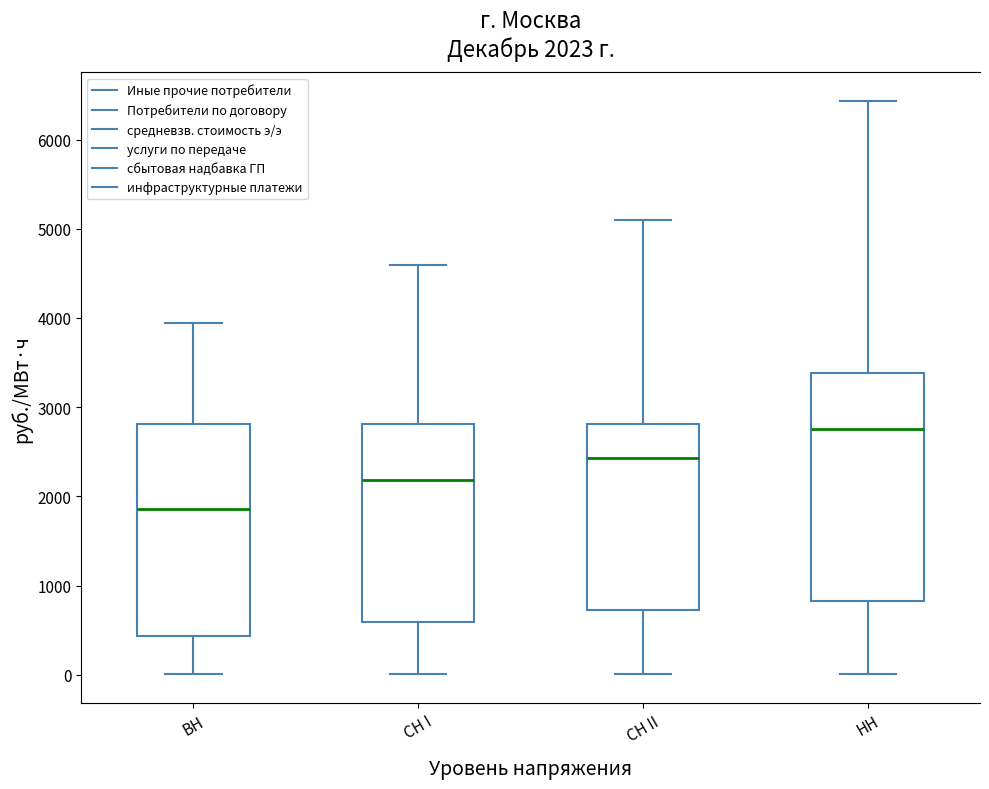

Which box is the tallest, from its lower edge to its upper edge?

НН